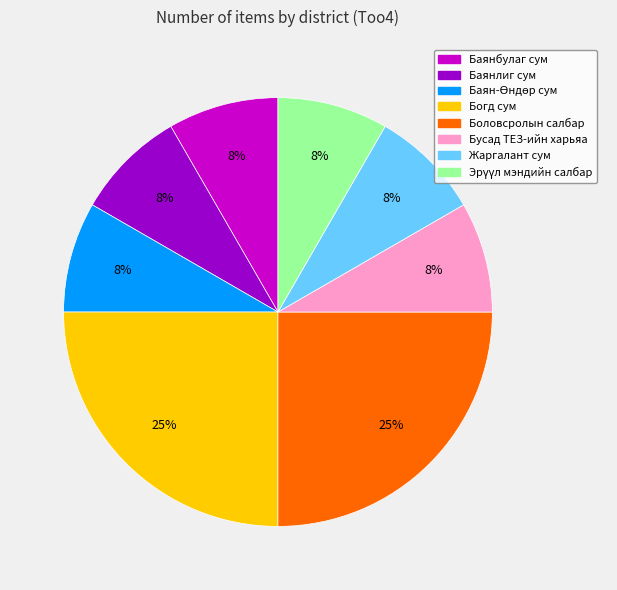

To the nearest percent, what is the difference between the largest and smallest slice percentages?

17%